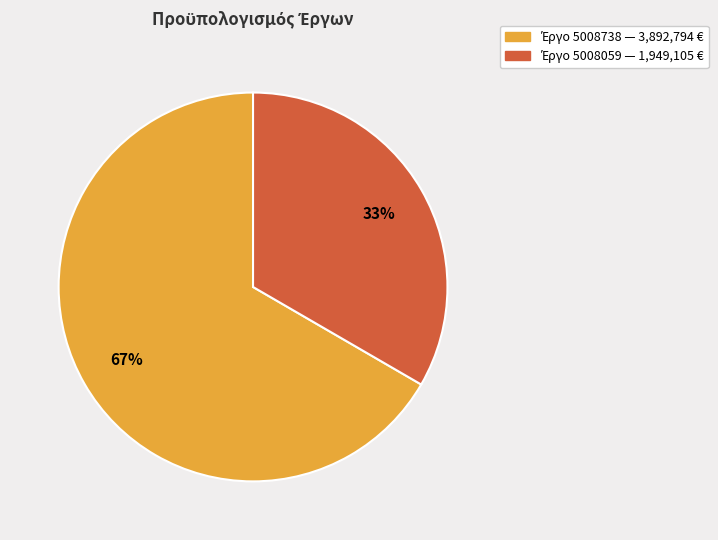

Count the number of slices in the pie.

2